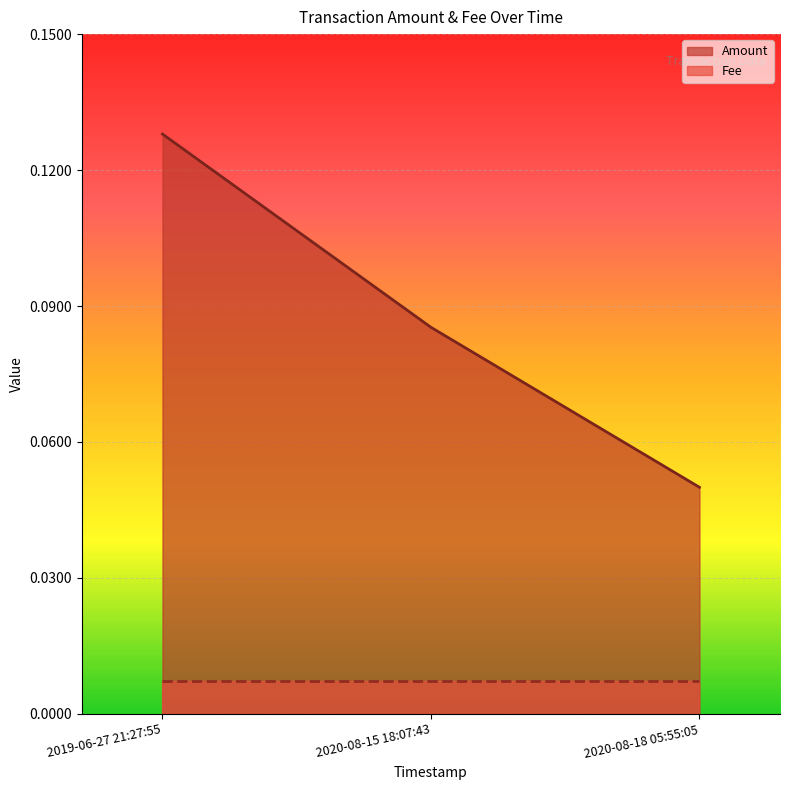

What is the average value?

0.1